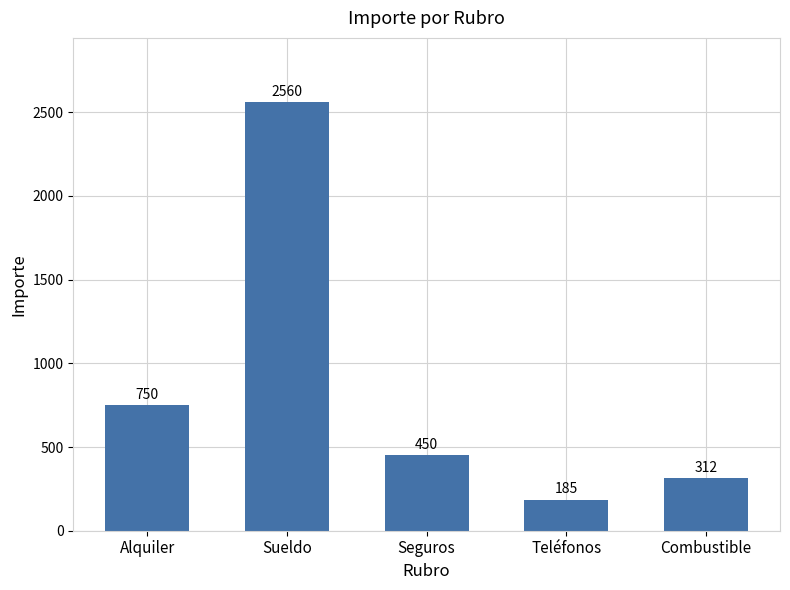

Rank the categories by value from highest to lowest.

Sueldo, Alquiler, Seguros, Combustible, Teléfonos